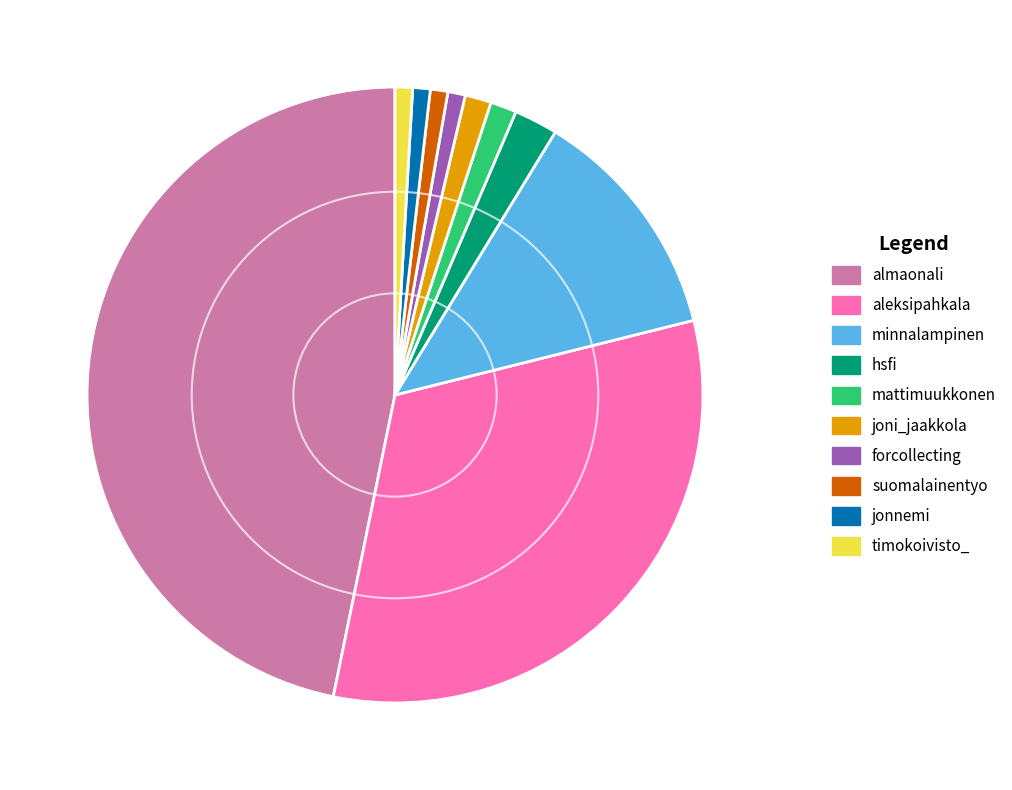

What is the largest slice in the pie chart?

almaonali